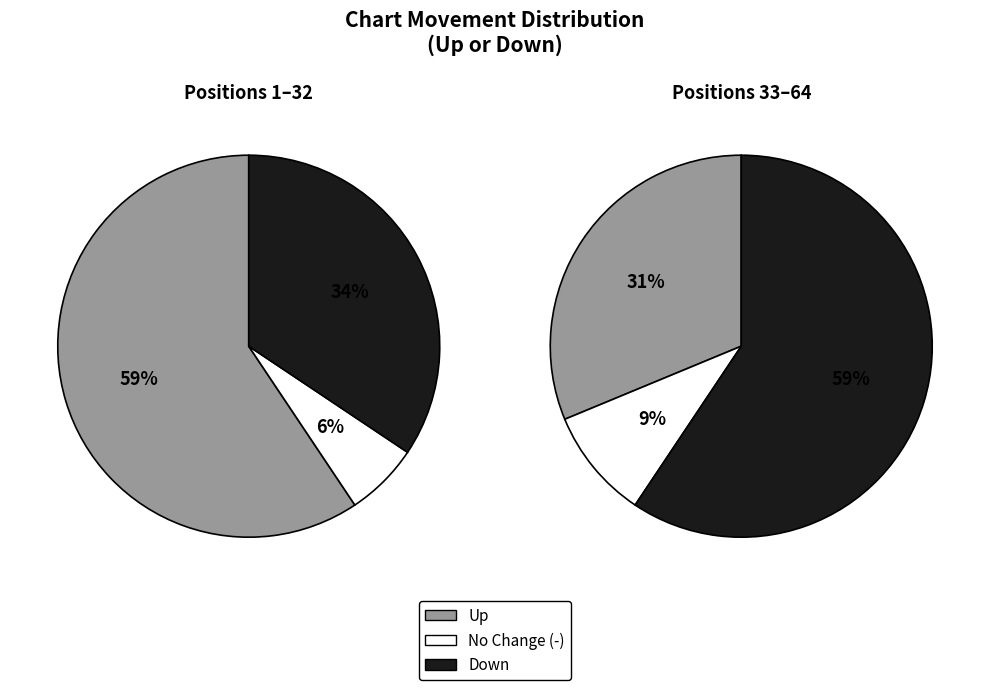

What is the ratio of the value at - to the value at down?

0.2